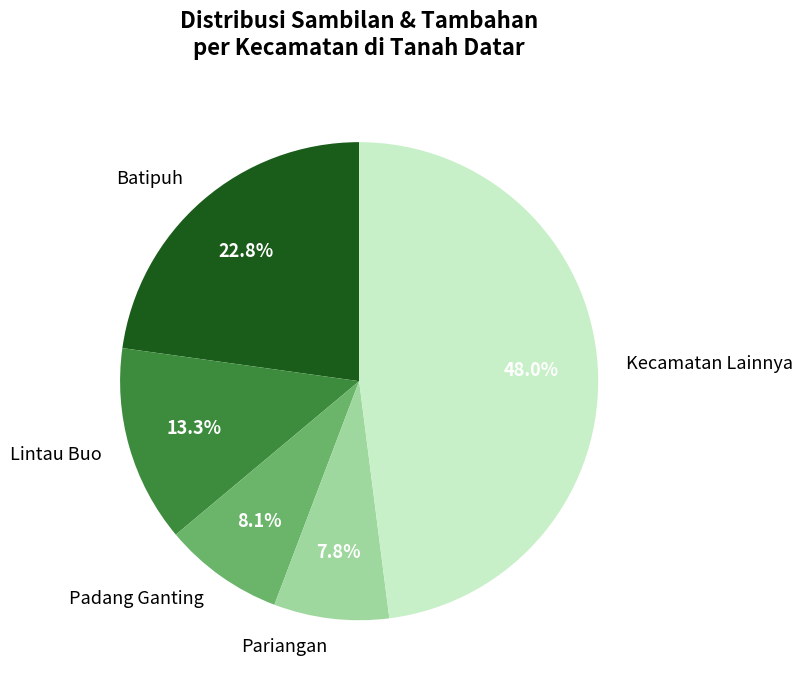

Do Pariangan and Padang Ganting together represent more than half of the pie?

No